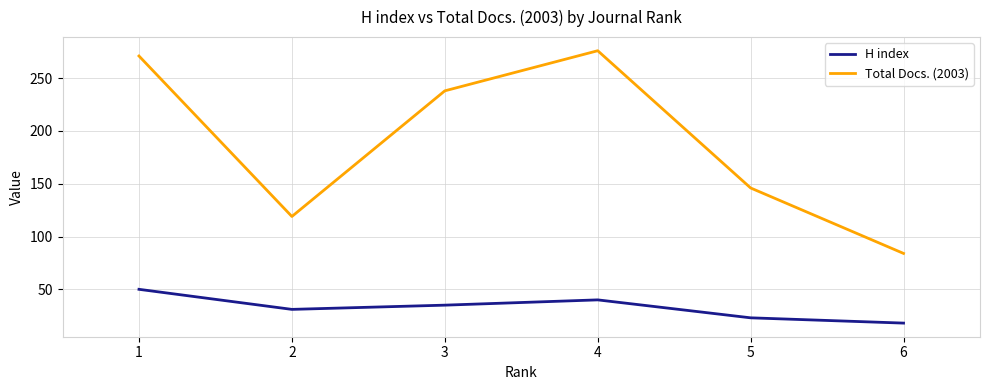

What is the lowest value of the Total Docs. (2003) series?

84